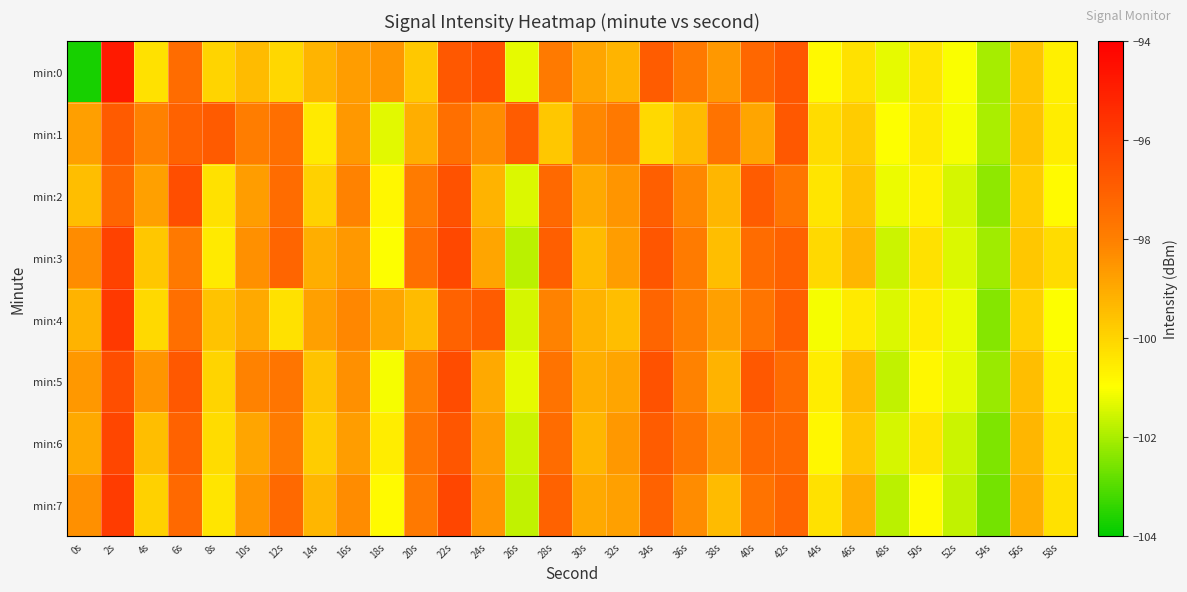

Reading left to right, what are all the values shown in this chart?

min:0: 0s=-103.7	2s=-94.8	4s=-100.3	6s=-97.4	8s=-100.0	10s=-99.4	12s=-100.1	14s=-99.3	16s=-98.7	18s=-98.6	20s=-99.7	22s=-96.8	24s=-96.5	26s=-101.3	28s=-97.8	30s=-98.9	32s=-99.3	34s=-96.9	36s=-97.8	38s=-98.6	40s=-97.2	42s=-96.8	44s=-100.9	46s=-100.3	48s=-101.3	50s=-100.4	52s=-101.0	54s=-102.0	56s=-99.6	58s=-100.6
min:1: 0s=-98.7	2s=-96.9	4s=-98.0	6s=-97.1	8s=-96.9	10s=-97.9	12s=-97.5	14s=-100.5	16s=-98.6	18s=-101.3	20s=-99.1	22s=-97.5	24s=-98.3	26s=-96.9	28s=-99.7	30s=-98.2	32s=-97.8	34s=-100.1	36s=-99.4	38s=-97.6	40s=-98.9	42s=-96.8	44s=-100.2	46s=-99.8	48s=-101.0	50s=-100.5	52s=-101.1	54s=-102.0	56s=-99.6	58s=-100.6
min:2: 0s=-99.5	2s=-97.2	4s=-98.8	6s=-96.5	8s=-100.3	10s=-98.7	12s=-97.4	14s=-99.9	16s=-98.1	18s=-100.8	20s=-97.9	22s=-96.6	24s=-99.2	26s=-101.4	28s=-97.3	30s=-99.0	32s=-98.5	34s=-97.0	36s=-98.2	38s=-99.3	40s=-96.9	42s=-97.7	44s=-100.4	46s=-99.6	48s=-101.2	50s=-100.7	52s=-101.5	54s=-102.3	56s=-99.8	58s=-100.9
min:3: 0s=-98.3	2s=-96.1	4s=-99.7	6s=-97.8	8s=-100.5	10s=-98.4	12s=-97.2	14s=-99.1	16s=-98.6	18s=-101.0	20s=-97.5	22s=-96.3	24s=-98.9	26s=-101.8	28s=-97.0	30s=-99.4	32s=-98.7	34s=-96.7	36s=-97.9	38s=-99.5	40s=-97.4	42s=-97.1	44s=-100.1	46s=-99.3	48s=-101.6	50s=-100.3	52s=-101.4	54s=-102.1	56s=-99.7	58s=-100.2
min:4: 0s=-99.2	2s=-95.8	4s=-100.1	6s=-97.5	8s=-99.6	10s=-99.0	12s=-100.3	14s=-98.8	16s=-98.2	18s=-98.9	20s=-99.4	22s=-97.1	24s=-96.9	26s=-101.5	28s=-98.1	30s=-99.2	32s=-99.5	34s=-97.2	36s=-98.0	38s=-98.8	40s=-97.7	42s=-97.0	44s=-101.1	46s=-100.5	48s=-101.4	50s=-100.6	52s=-101.2	54s=-102.4	56s=-99.9	58s=-101.0
min:5: 0s=-98.6	2s=-96.5	4s=-98.5	6s=-96.8	8s=-100.0	10s=-98.1	12s=-97.7	14s=-99.6	16s=-98.4	18s=-101.1	20s=-98.0	22s=-96.4	24s=-99.0	26s=-101.3	28s=-97.6	30s=-99.1	32s=-98.9	34s=-96.6	36s=-98.1	38s=-99.2	40s=-96.8	42s=-97.4	44s=-100.6	46s=-99.4	48s=-101.7	50s=-100.8	52s=-101.3	54s=-102.2	56s=-99.5	58s=-100.7
min:6: 0s=-99.0	2s=-96.2	4s=-99.5	6s=-97.1	8s=-100.2	10s=-98.9	12s=-97.9	14s=-99.8	16s=-98.7	18s=-100.6	20s=-97.7	22s=-96.7	24s=-98.7	26s=-101.6	28s=-97.4	30s=-99.3	32s=-98.6	34s=-96.9	36s=-97.7	38s=-98.6	40s=-97.3	42s=-97.3	44s=-100.8	46s=-99.7	48s=-101.5	50s=-100.4	52s=-101.6	54s=-102.5	56s=-99.3	58s=-100.4
min:7: 0s=-98.4	2s=-95.9	4s=-99.9	6s=-97.3	8s=-100.4	10s=-98.5	12s=-97.3	14s=-99.3	16s=-98.3	18s=-100.9	20s=-97.8	22s=-96.2	24s=-98.5	26s=-101.7	28s=-97.1	30s=-99.0	32s=-98.8	34s=-97.1	36s=-98.3	38s=-99.4	40s=-97.6	42s=-97.2	44s=-100.3	46s=-99.1	48s=-101.8	50s=-100.9	52s=-101.7	54s=-102.6	56s=-99.1	58s=-100.3